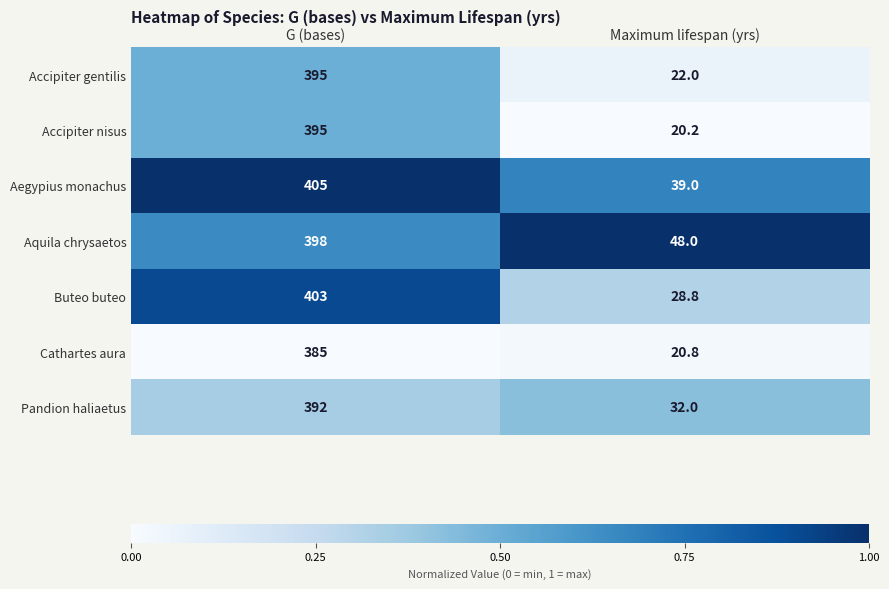

True or false: Buteo buteo has a value of 37.8 at Maximum lifespan (yrs).

False